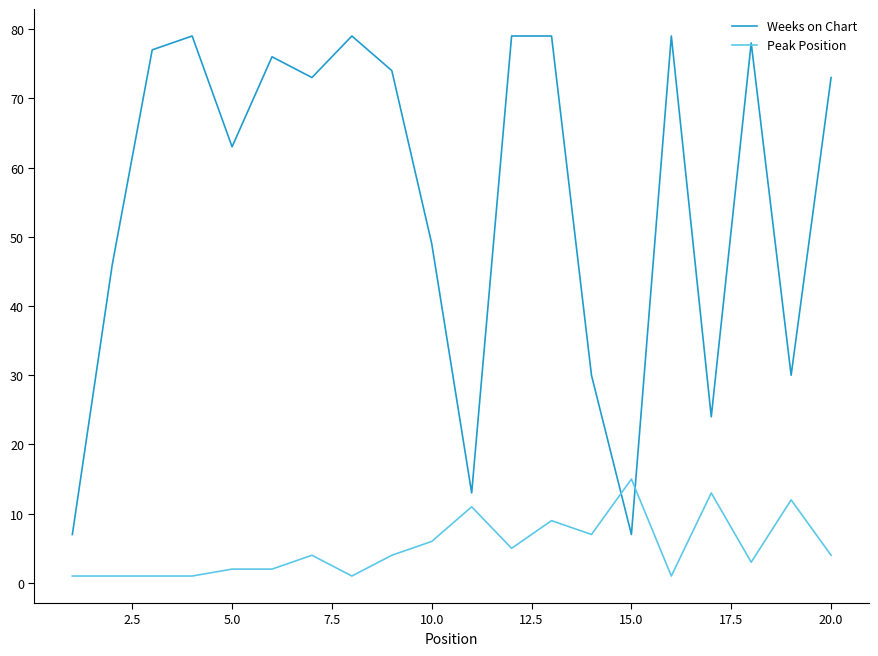

What is the maximum value for Peak Position?

15